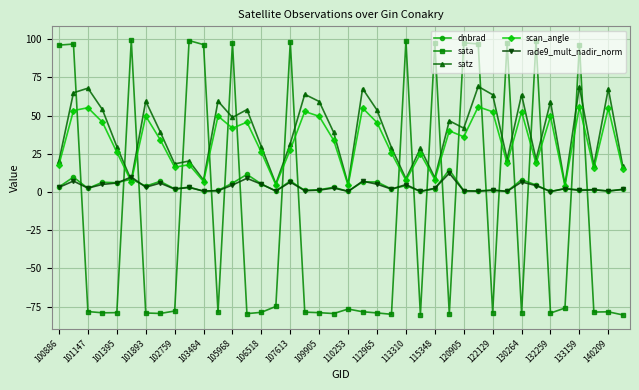

True or false: satz and rade9_mult_nadir_norm intersect in this chart.

True